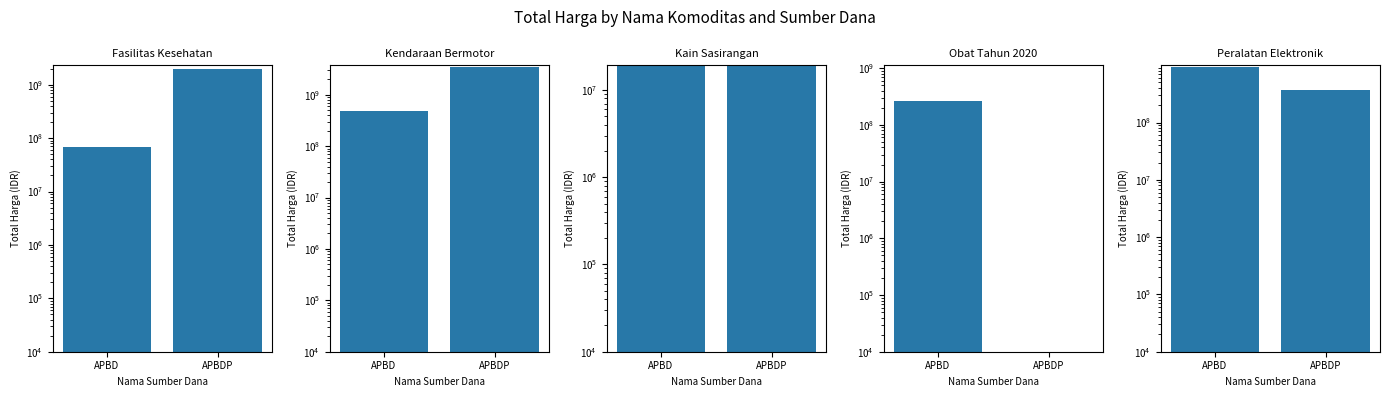

What is the difference between the highest and lowest values at APBDP?

3395564100